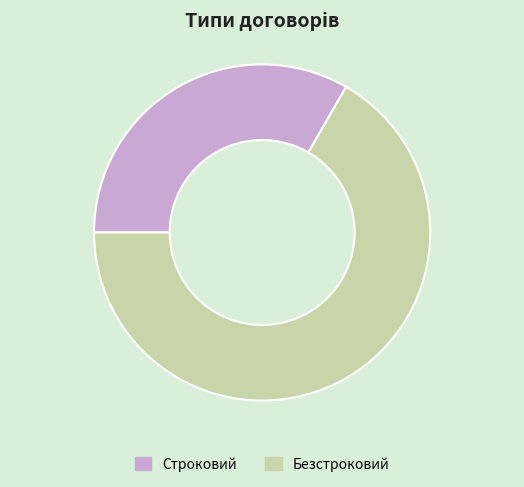

How many segments does this pie chart have?

2